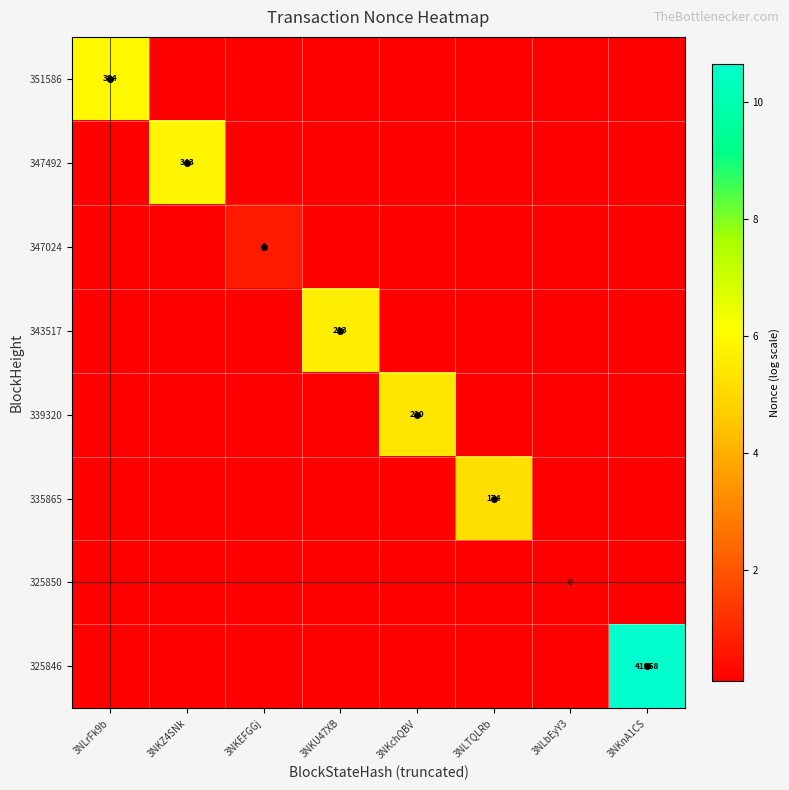

At which label does 351586 reach its peak?

3NLrFk9b